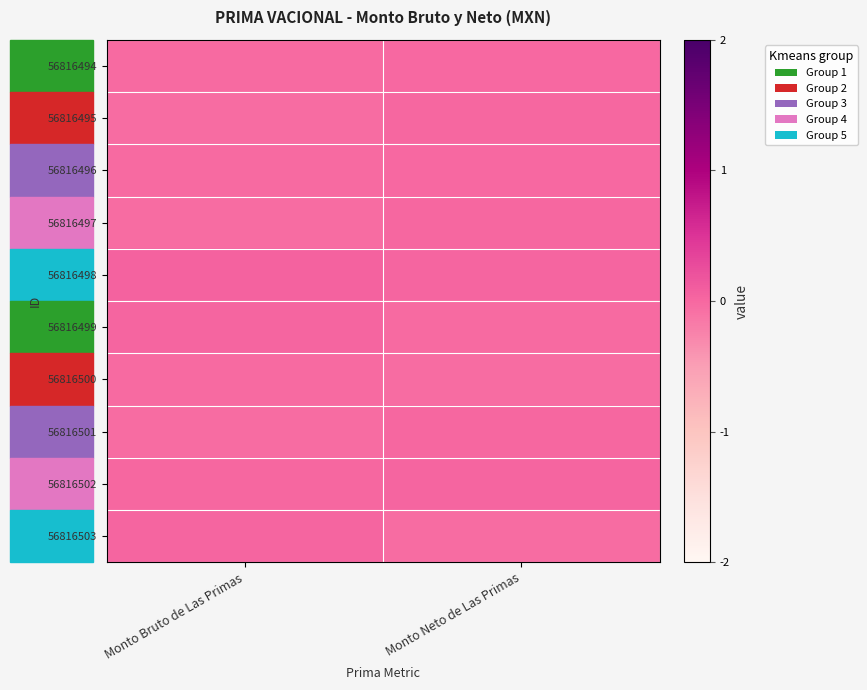

Which has a higher value, Monto Neto de Las Primas or Monto Bruto de Las Primas?

Monto Neto de Las Primas